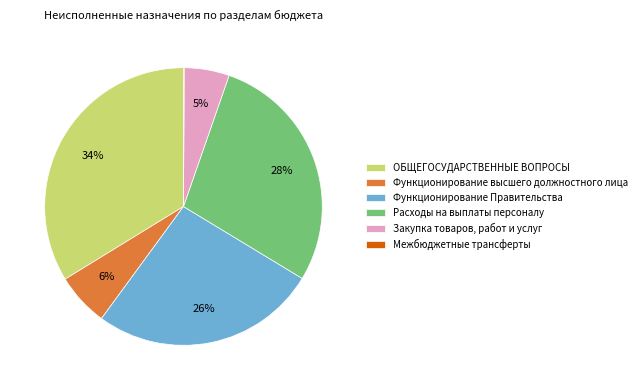

Which category has the biggest portion of the pie?

ОБЩЕГОСУДАРСТВЕННЫЕ ВОПРОСЫ